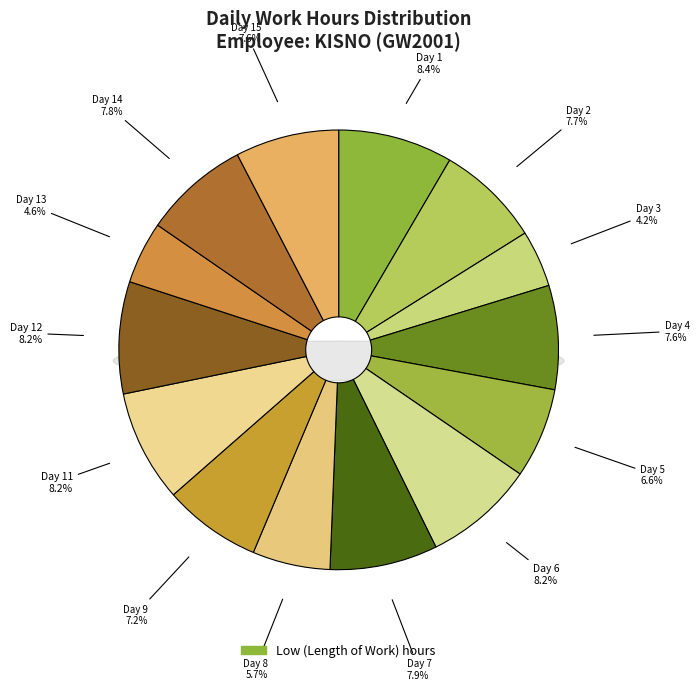

The Day 2 slice represents 2% of the pie. True or false?

False